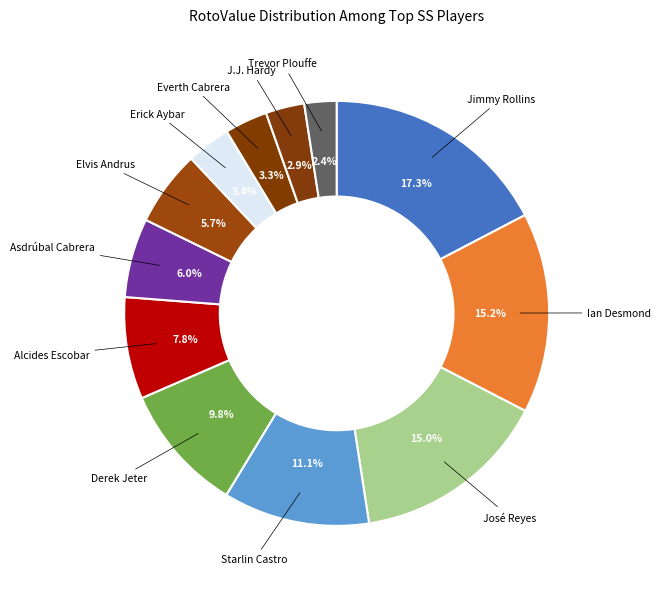

Does Alcides Escobar represent more than half of the total?

No